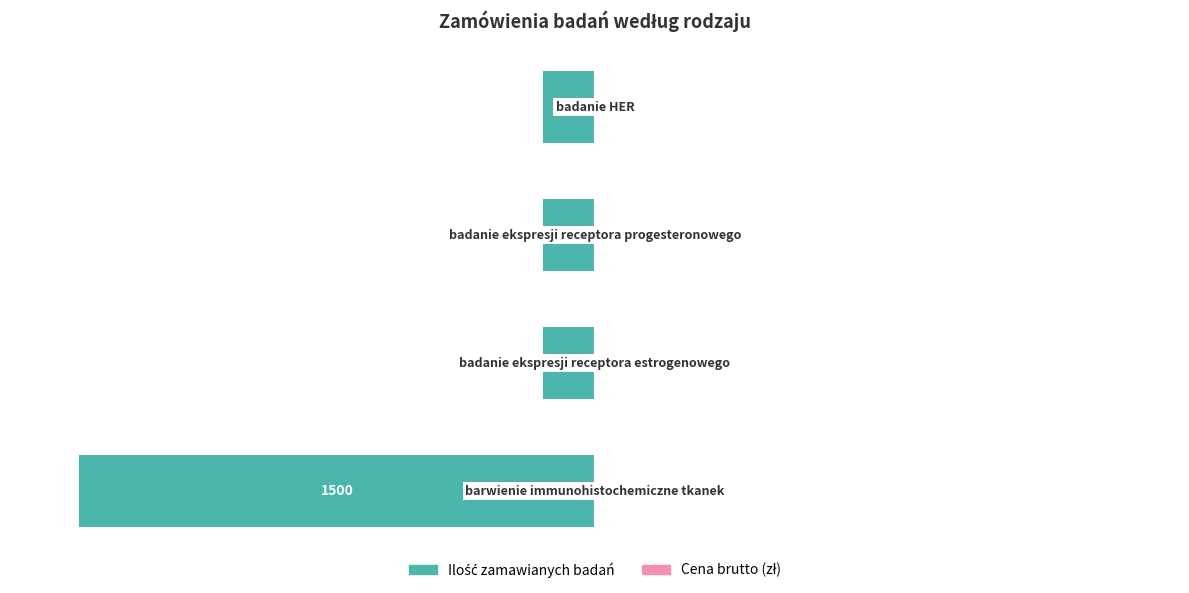

How many bars are there in total?

4